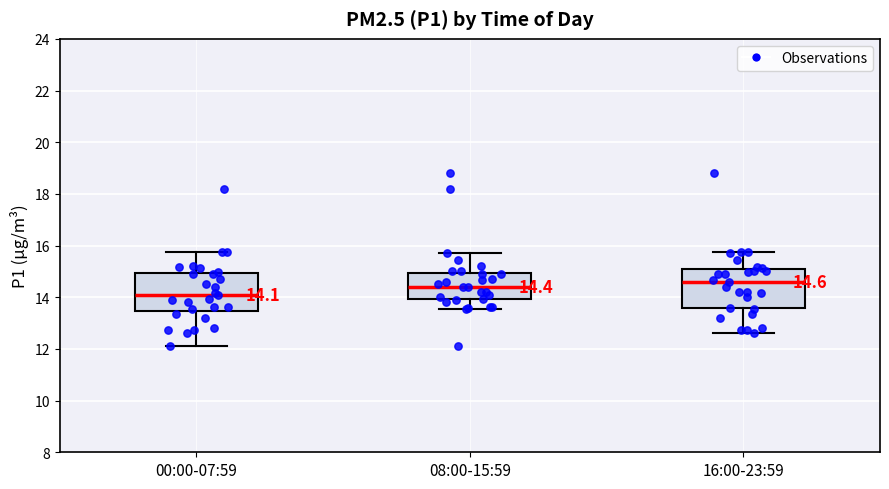

Which box's median line is the lowest?

00:00-07:59